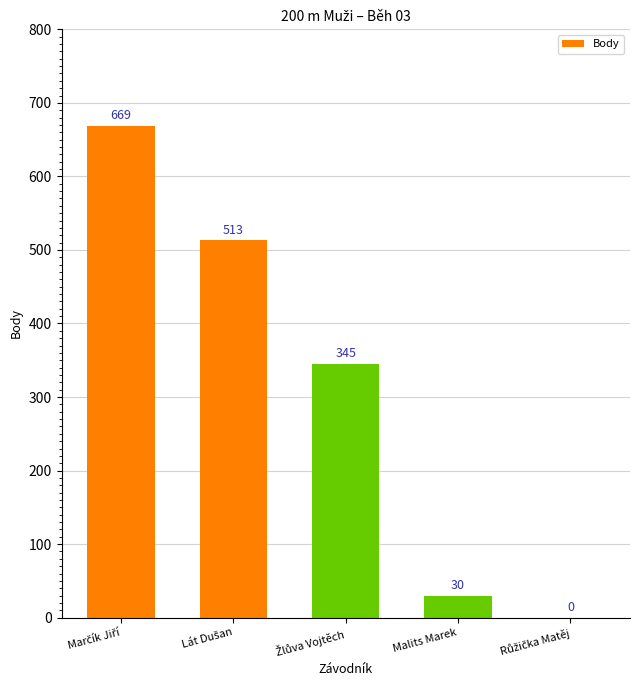

Reading left to right, list all the values displayed in this chart.

669	513	345	30	0